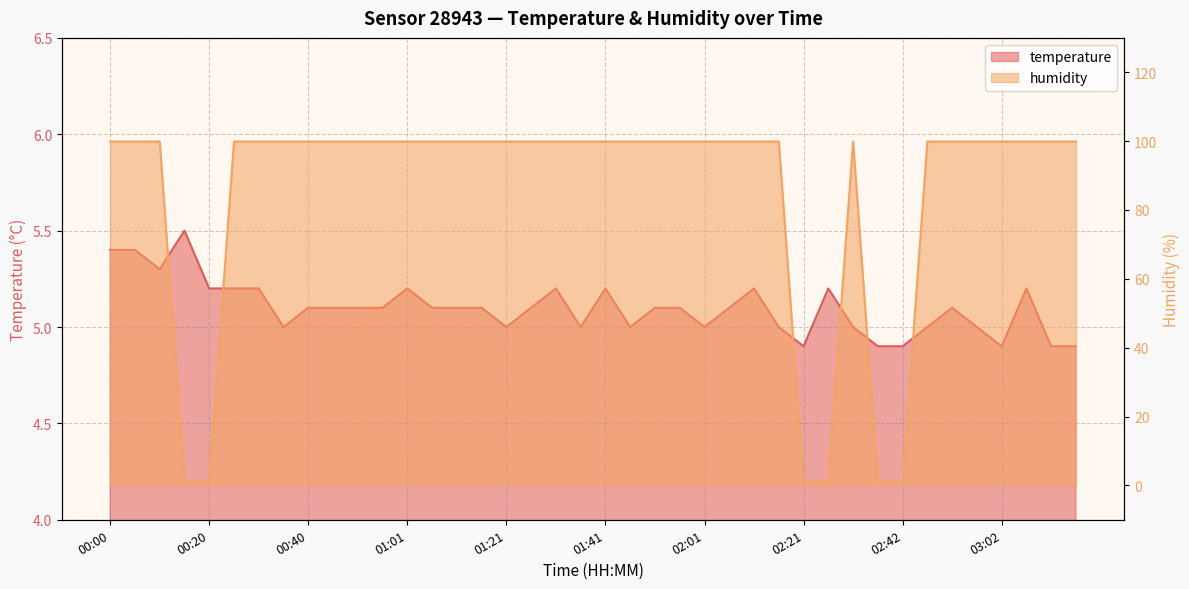

Reading left to right, transcribe all the data shown in this chart.

temperature: 5.4	5.4	5.3	5.5	5.2	5.2	5.2	5.0	5.1	5.1	5.1	5.1	5.2	5.1	5.1	5.1	5.0	5.1	5.2	5.0	5.2	5.0	5.1	5.1	5.0	5.1	5.2	5.0	4.9	5.2	5.0	4.9	4.9	5.0	5.1	5.0	4.9	5.2	4.9	4.9
humidity: 99.9	99.9	99.9	1.0	1.0	99.9	99.9	99.9	99.9	99.9	99.9	99.9	99.9	99.9	99.9	99.9	99.9	99.9	99.9	99.9	99.9	99.9	99.9	99.9	99.9	99.9	99.9	99.9	1.0	1.0	99.9	1.0	1.0	99.9	99.9	99.9	99.9	99.9	99.9	99.9